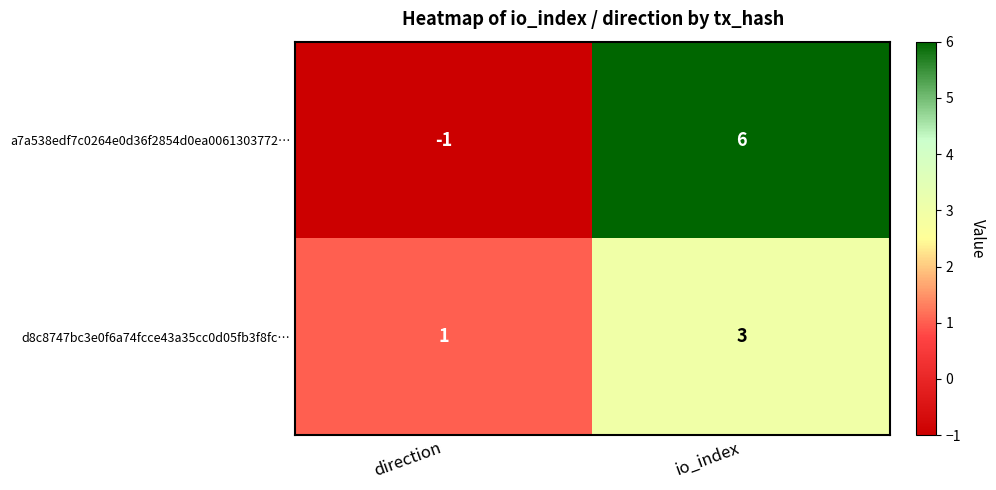

Reading left to right, list all the values displayed in this chart.

a7a538edf7c0264e0d36f2854d0ea0061303772…: -1	6
d8c8747bc3e0f6a74fcce43a35cc0d05fb3f8fc…: 1	3